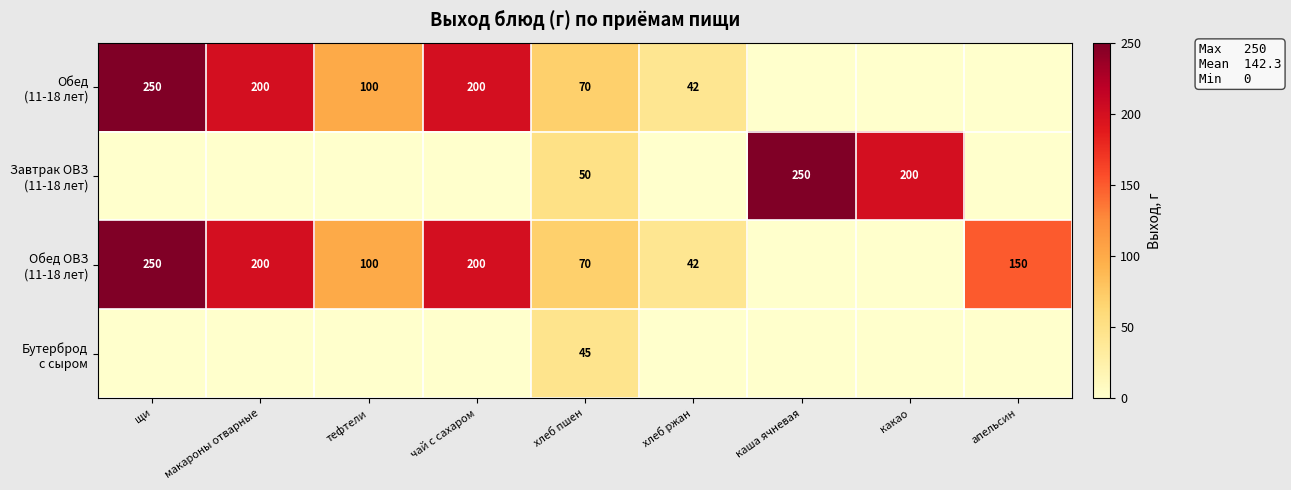

At which category does the chart reach its peak across all series?

щи